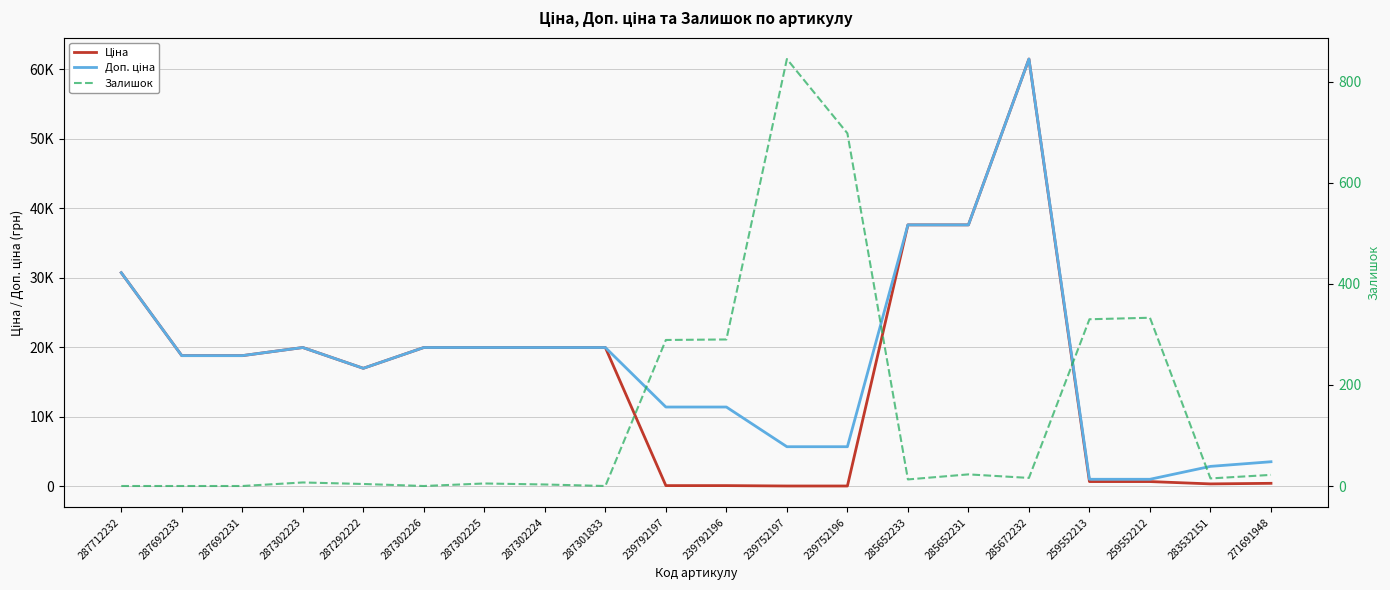

Where do Залишок and Ціна first cross each other?

287301833 and 239792197